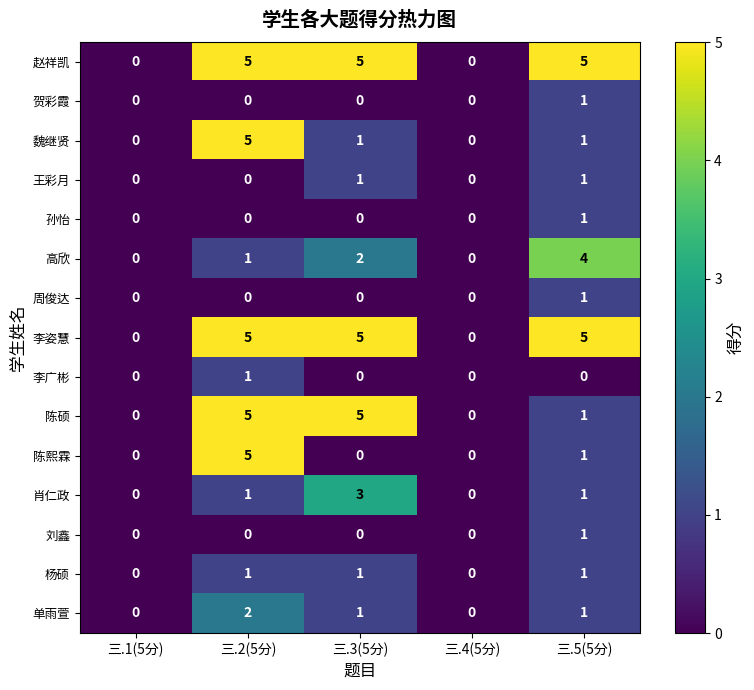

What is the difference between the 高欣 values at 三.5(5分) and 三.4(5分)?

4